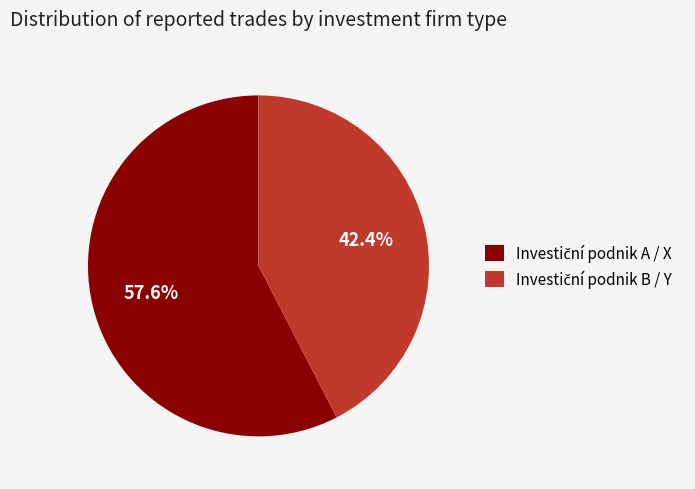

Is there any slice that represents more than half of the pie?

Yes